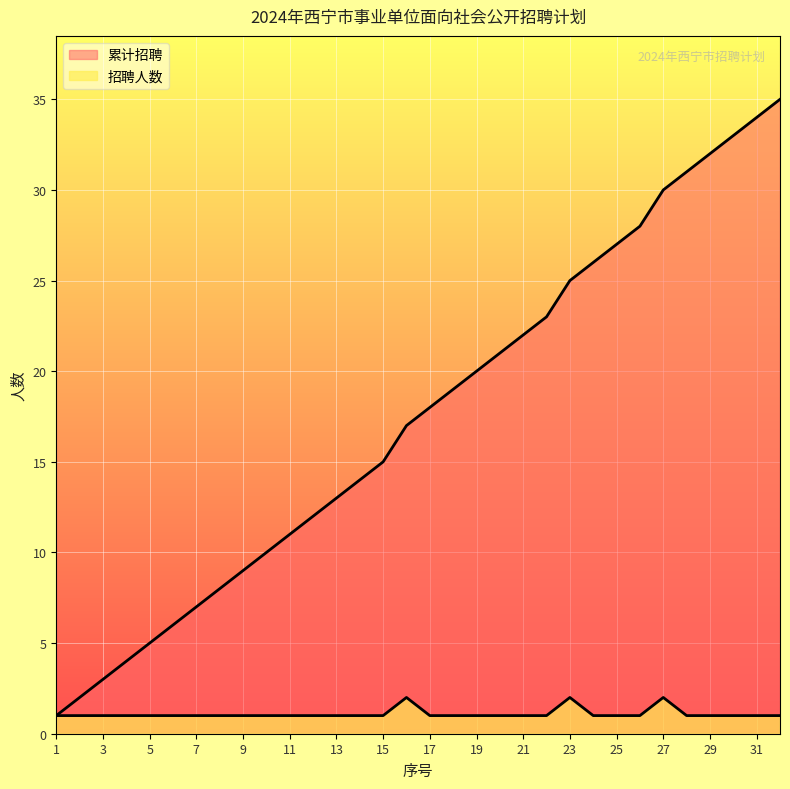

At which label is 招聘人数 closest to 1?

1